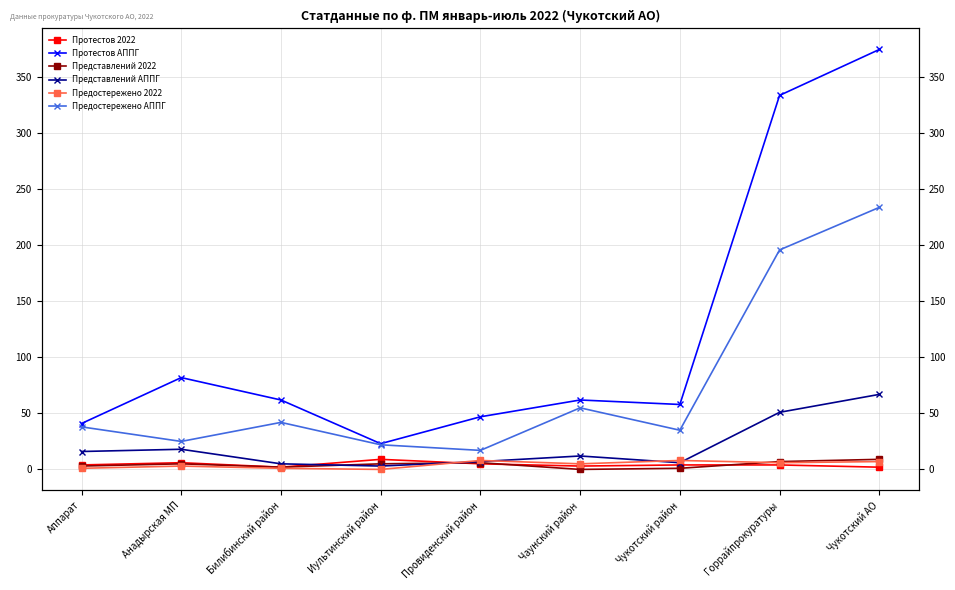

The value of Протестов 2022 at Чукотский район is 6. True or false?

False